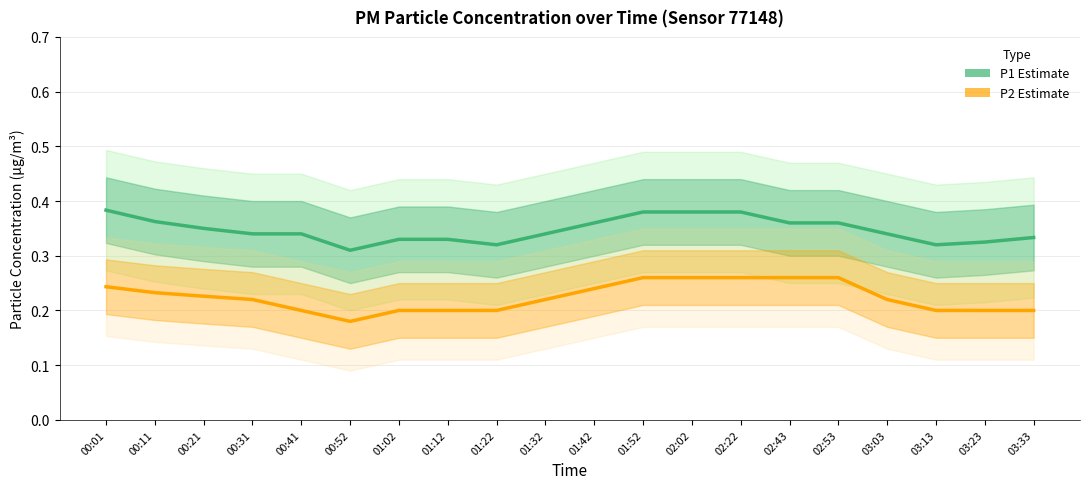

Which series has the largest total across all categories?

P1 Estimate